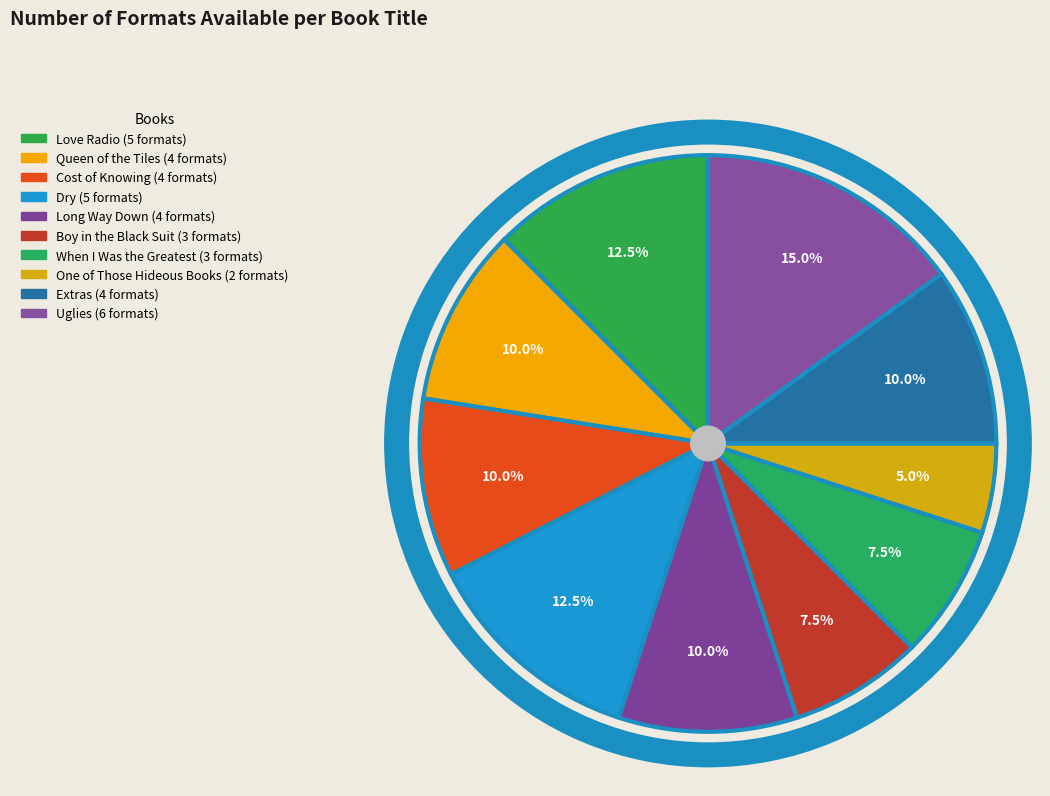

To the nearest percent, what is the combined percentage of Love Radio and When I Was the Greatest?

20%